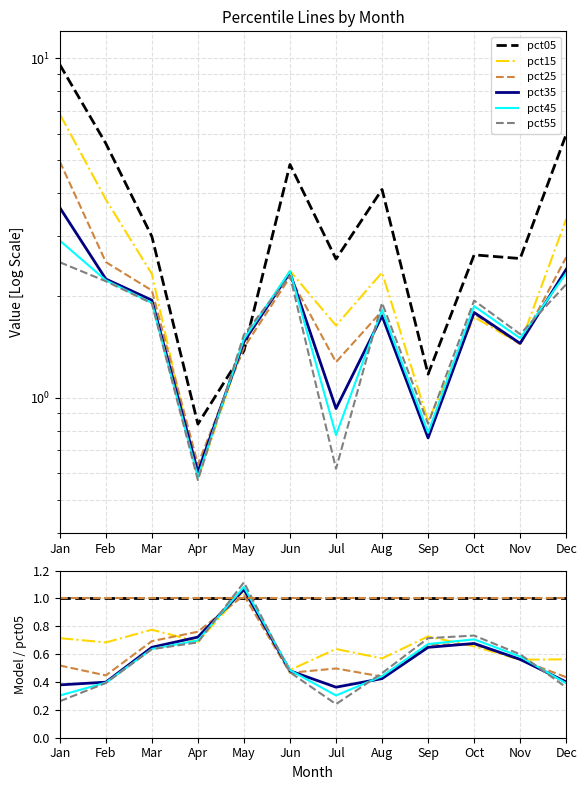

What are all the series names shown in the legend?

pct05, pct15, pct25, pct35, pct45, pct55